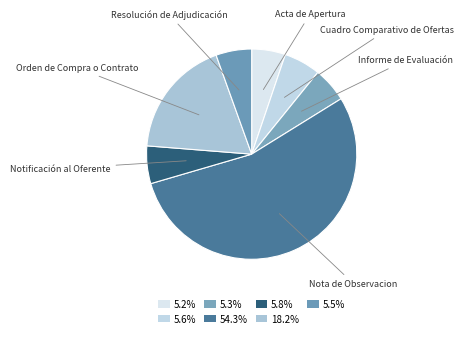

How many segments does this pie chart have?

7